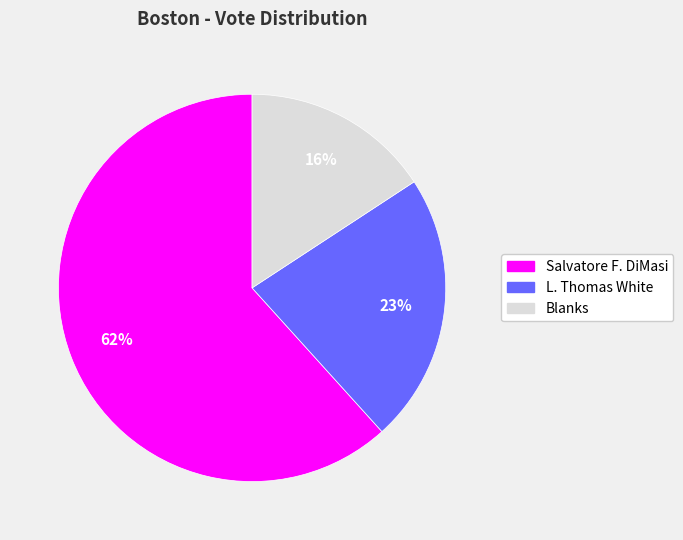

To the nearest percent, what is the difference between the Blanks and Salvatore F. DiMasi slice percentages?

46%